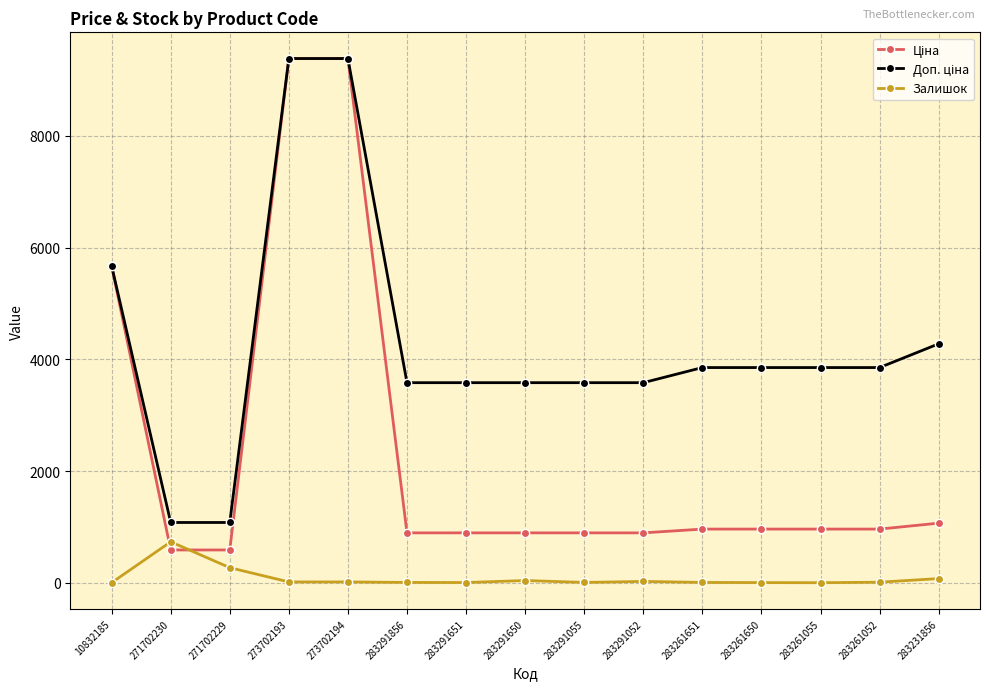

What is the greatest value displayed?

9384.0